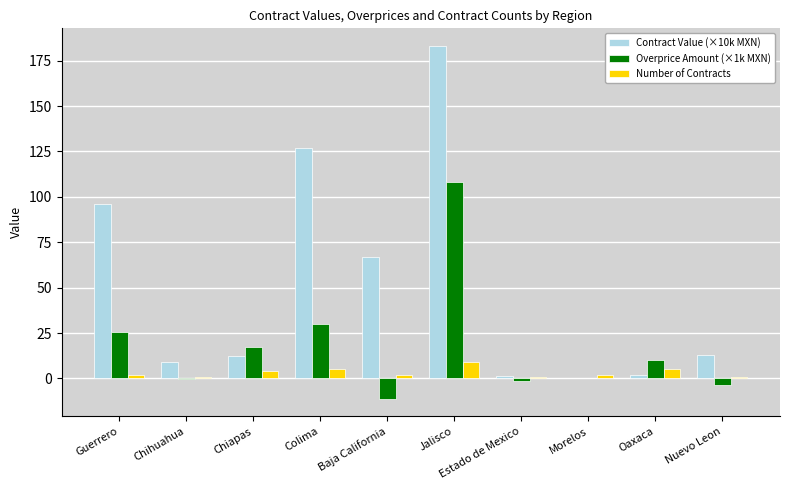

What is the maximum value shown in the chart?

183.1